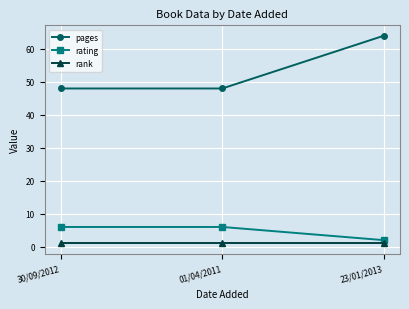

What is the approximate value of rating at 30/09/2012?

6